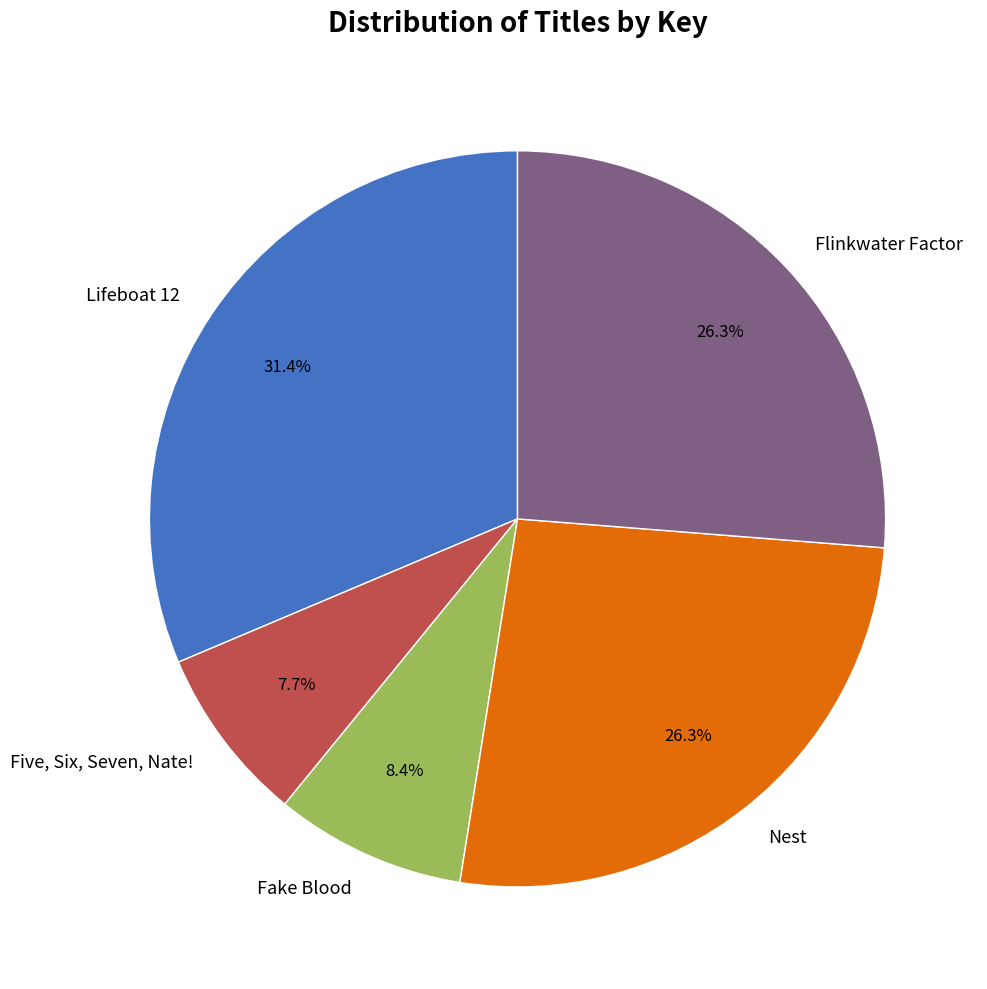

Which has a higher value, Five, Six, Seven, Nate! or Fake Blood?

Fake Blood